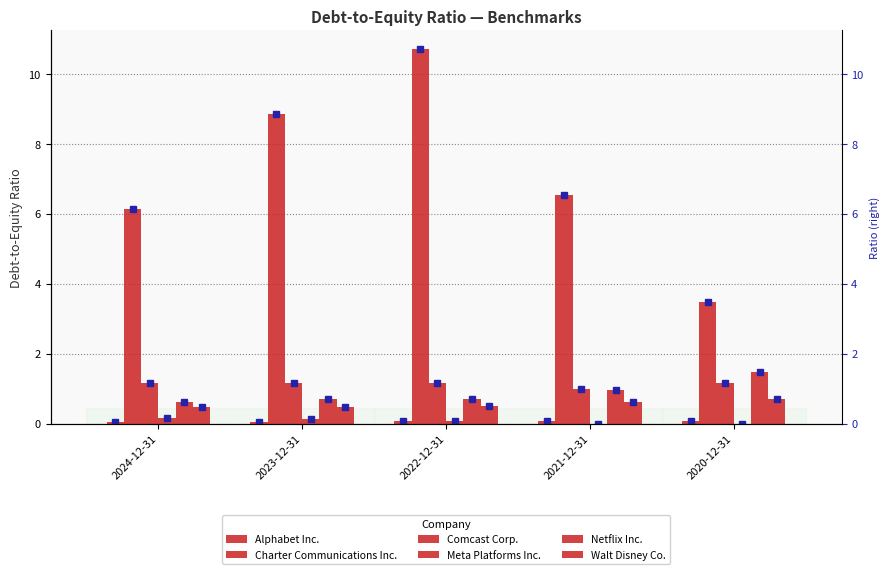

Which category has the highest value in the Comcast Corp. series?

2023-12-31